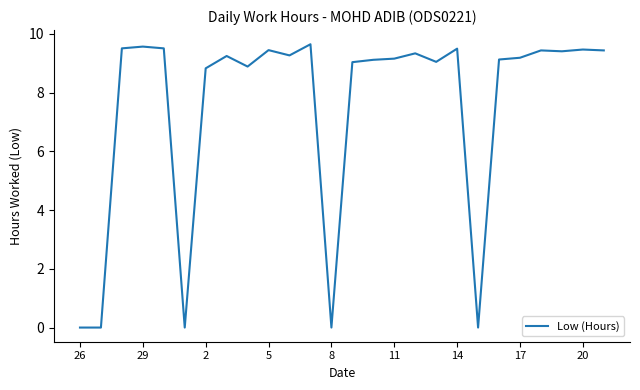

What is the difference between the maximum and minimum values?

9.7